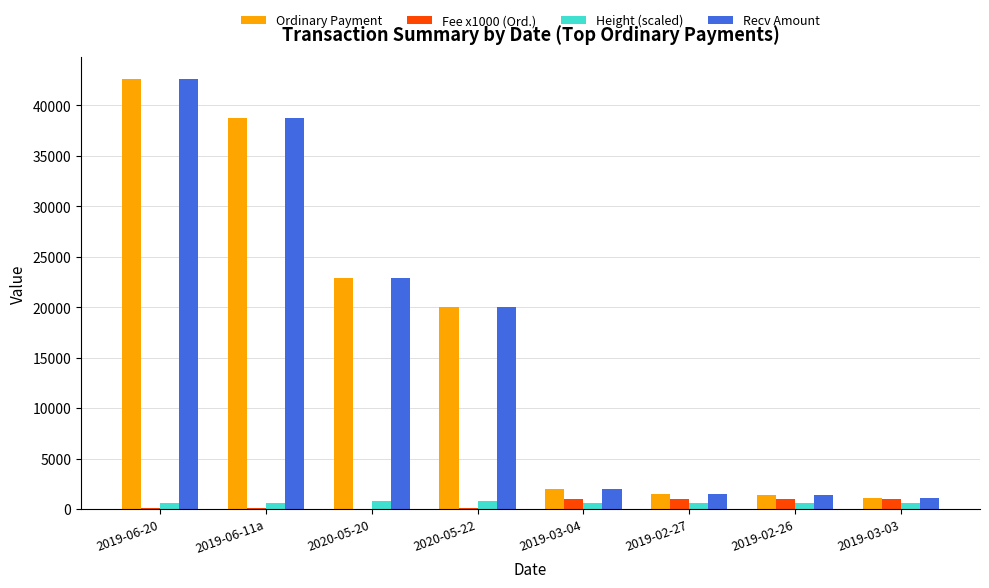

What is the highest value of the Fee x1000 (Ord.) series?

1000.0